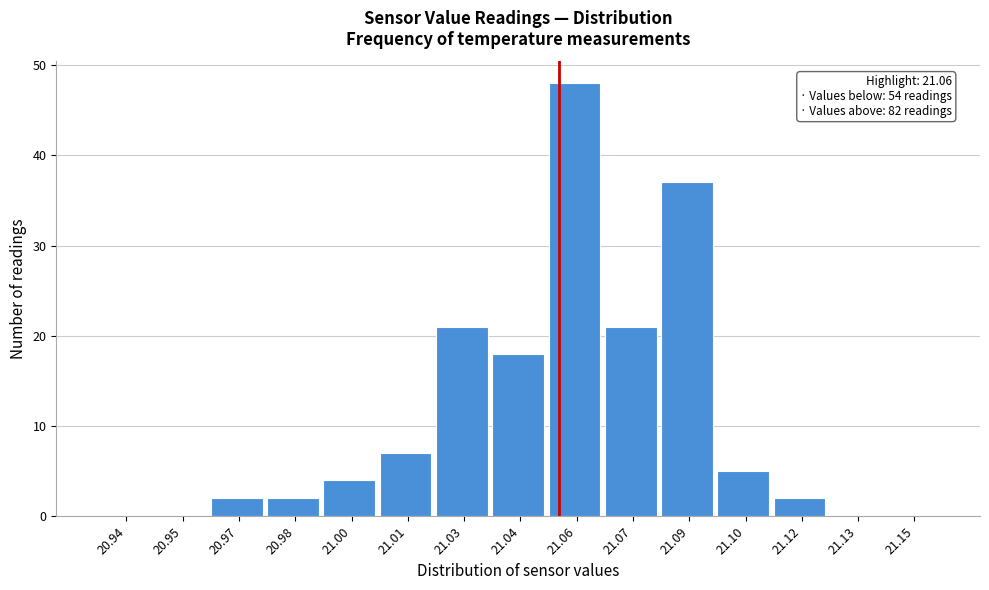

Reading left to right, transcribe all the data shown in this chart.

20.94=0	20.95=0	20.97=2	20.98=2	21.00=4	21.01=7	21.03=21	21.04=18	21.06=48	21.07=21	21.09=37	21.10=5	21.12=2	21.13=0	21.15=0